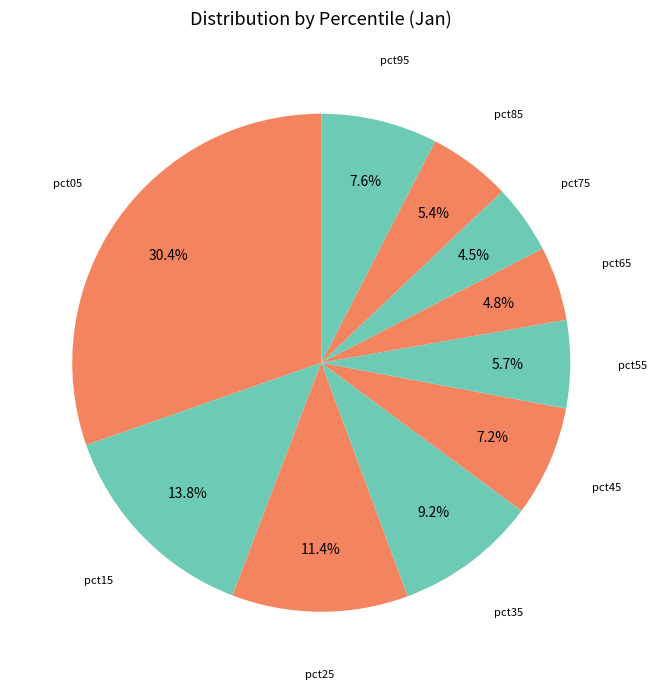

To the nearest percent, what portion does pct85 represent?

5%